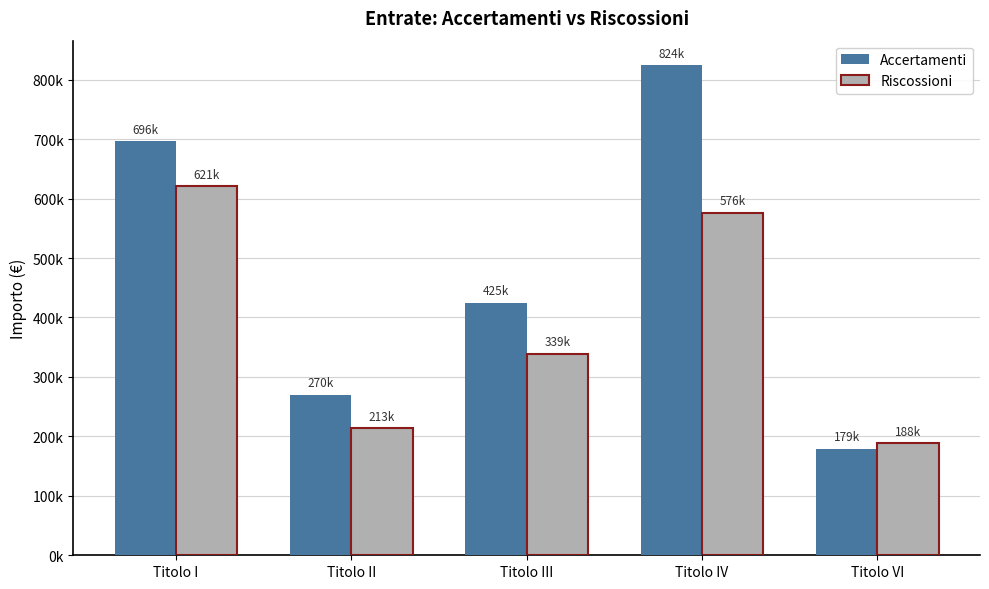

List the series in order of their peak value, highest first.

Accertamenti, Riscossioni